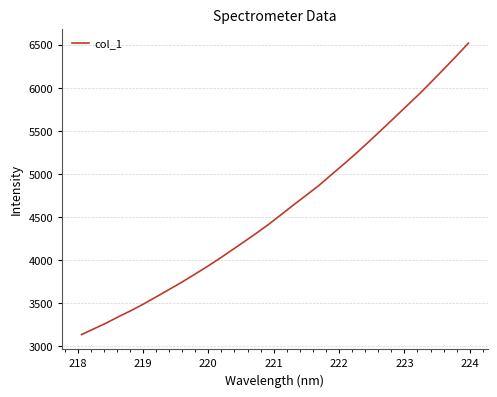

Does the chart display data point markers on the line(s)?

No